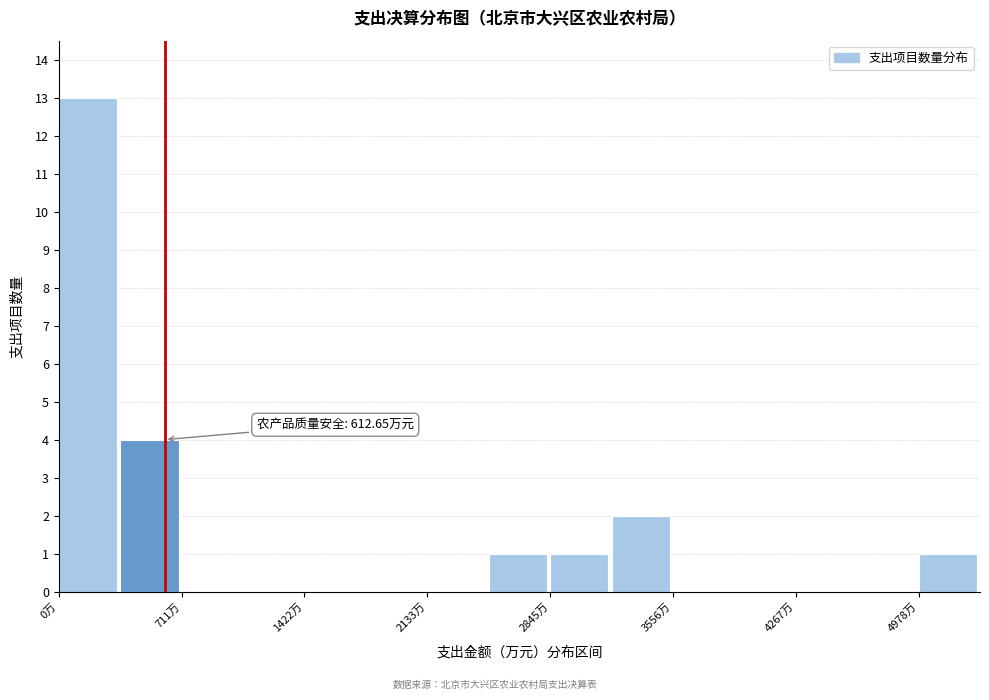

Around what value on the x-axis is the tallest bar? Give the approximate position of its centre, as read against the axis.

200